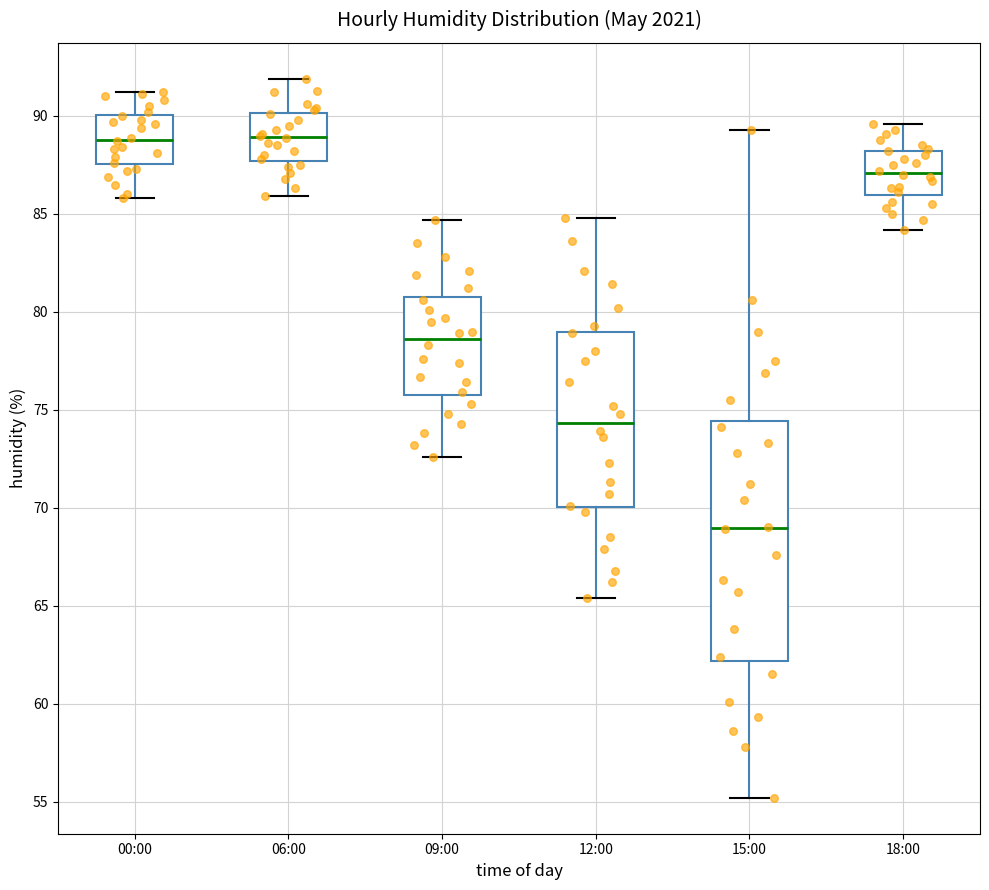

Which box has the lowest median line?

15:00